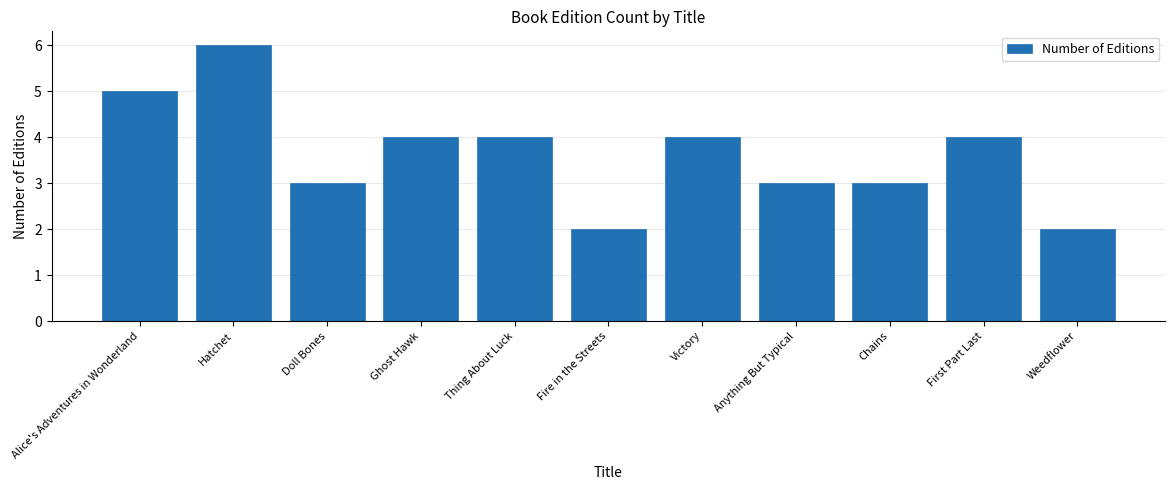

How many distinct data groups are displayed?

1